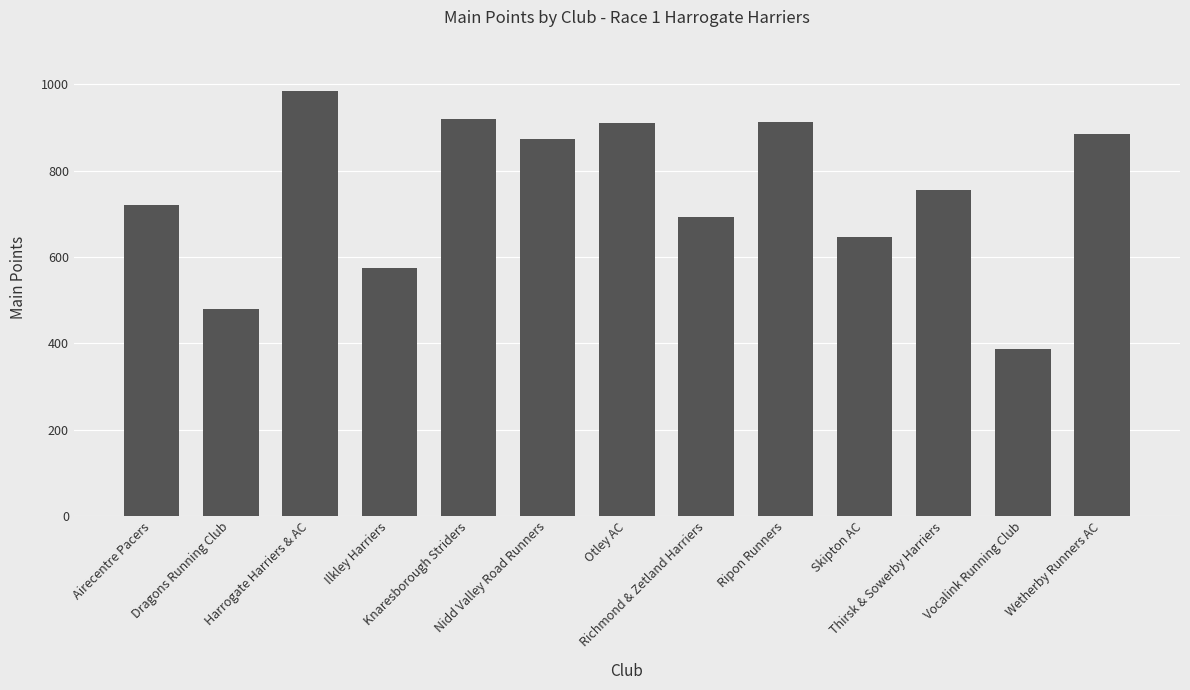

Read the value at Nidd Valley Road Runners.

874.0